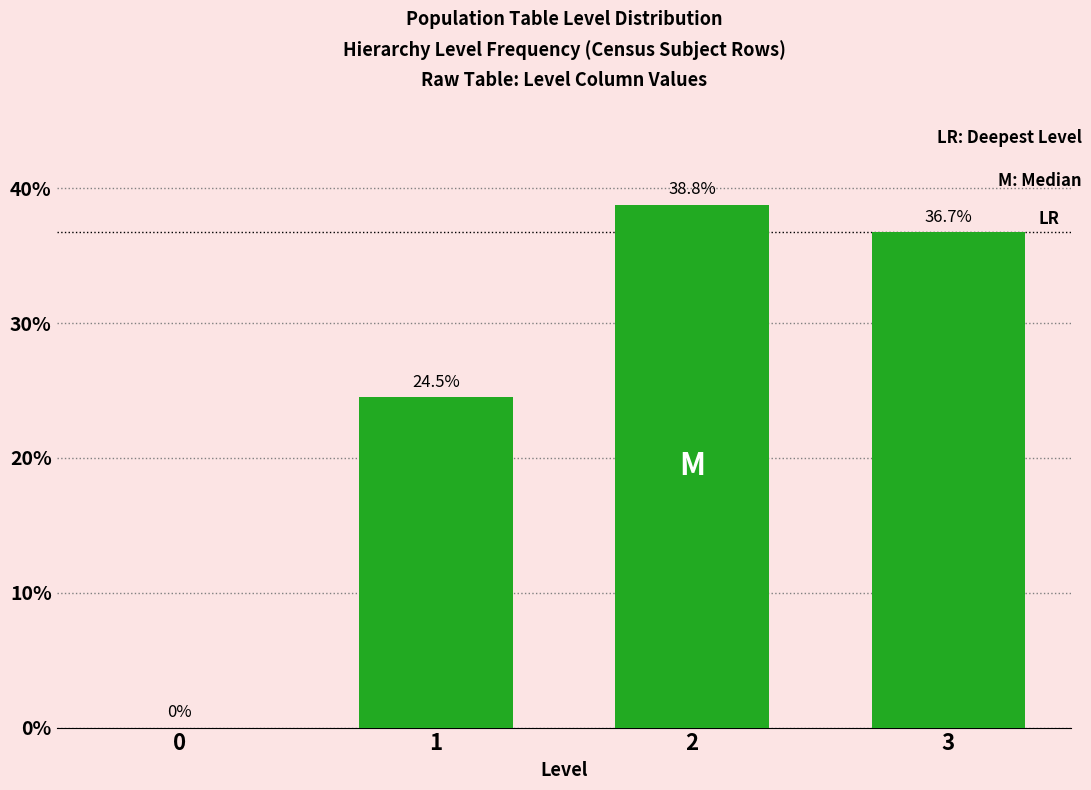

Reading left to right, extract all data points from this chart.

0=0.0	1=24.5	2=38.8	3=36.7